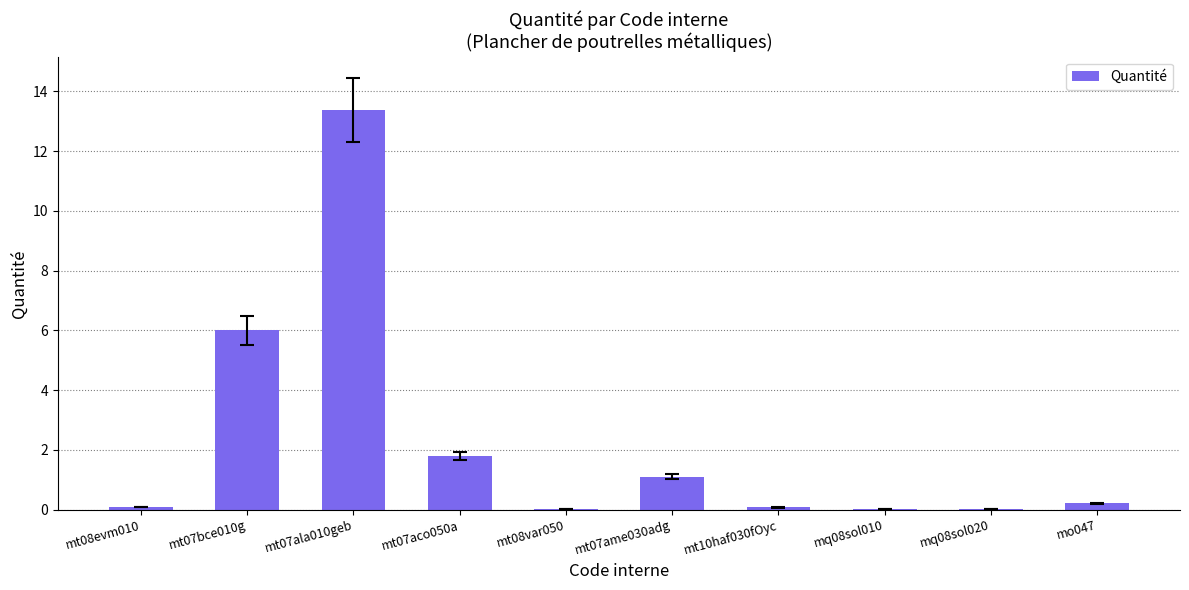

What is the change in value from mt10haf030fOyc to mq08sol020?

-0.1